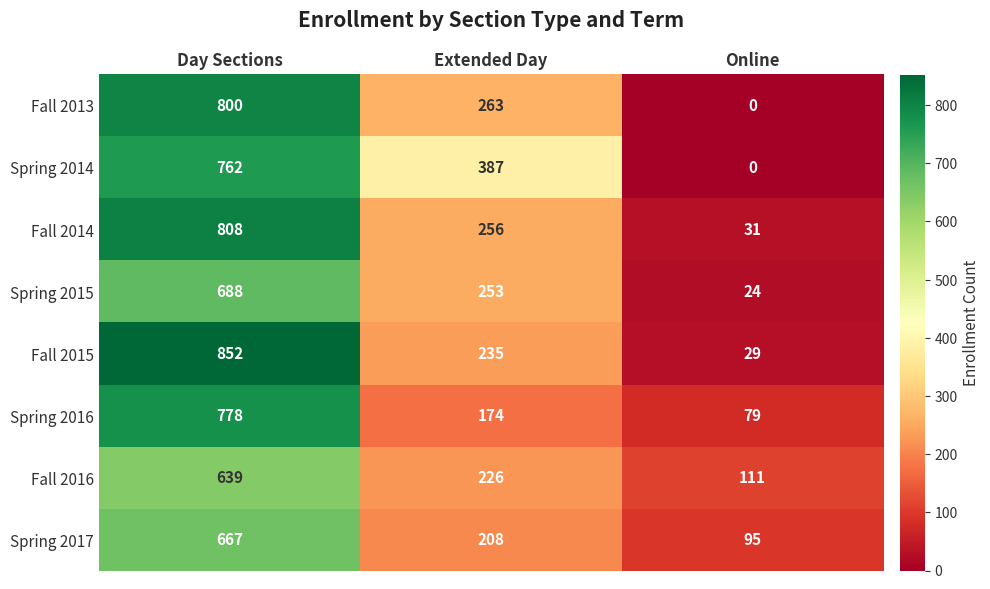

Reading left to right, list all the values displayed in this chart.

Fall 2013: Day Sections=800	Extended Day=263	Online=0
Spring 2014: Day Sections=762	Extended Day=387	Online=0
Fall 2014: Day Sections=808	Extended Day=256	Online=31
Spring 2015: Day Sections=688	Extended Day=253	Online=24
Fall 2015: Day Sections=852	Extended Day=235	Online=29
Spring 2016: Day Sections=778	Extended Day=174	Online=79
Fall 2016: Day Sections=639	Extended Day=226	Online=111
Spring 2017: Day Sections=667	Extended Day=208	Online=95